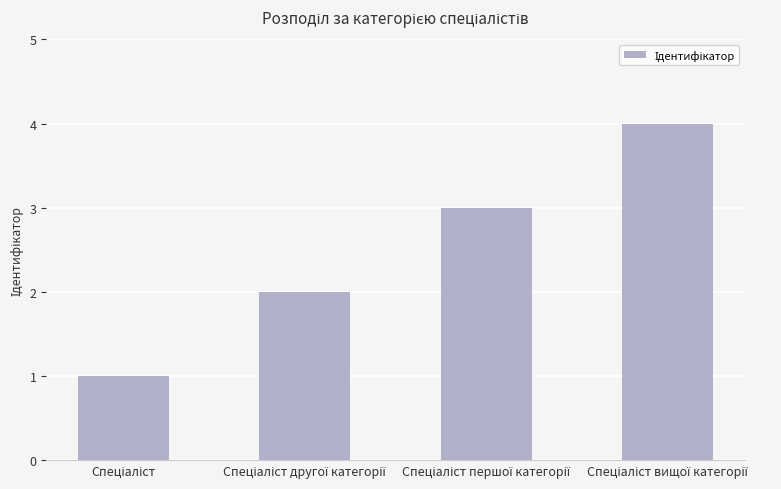

What is the difference between the maximum and minimum values?

3